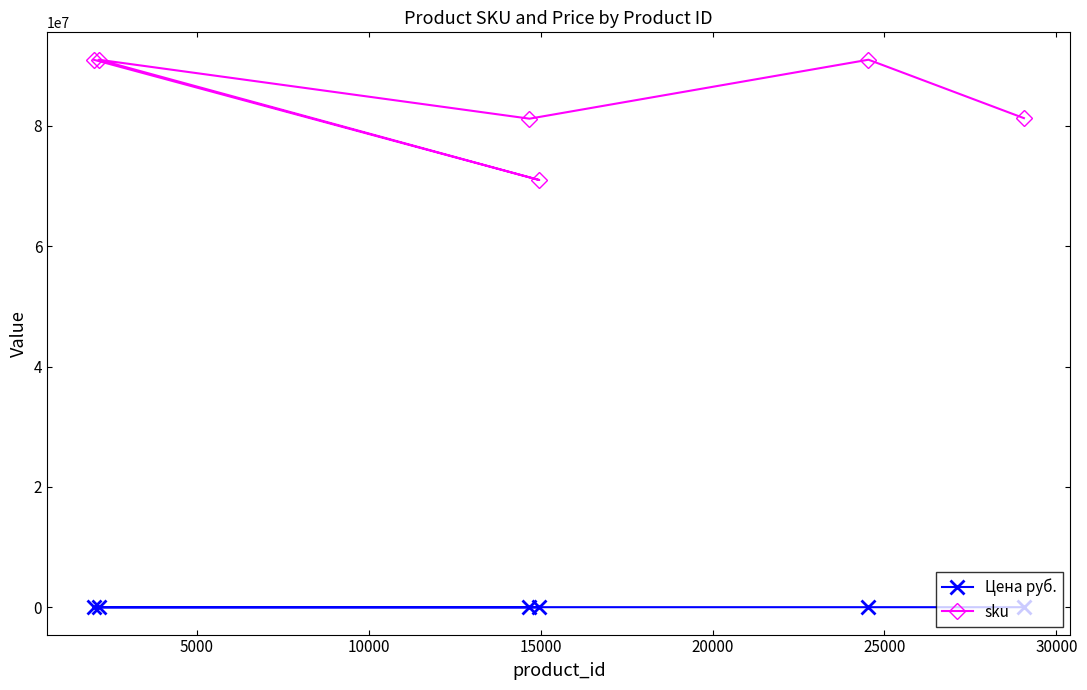

What is the maximum value for sku?

91001051